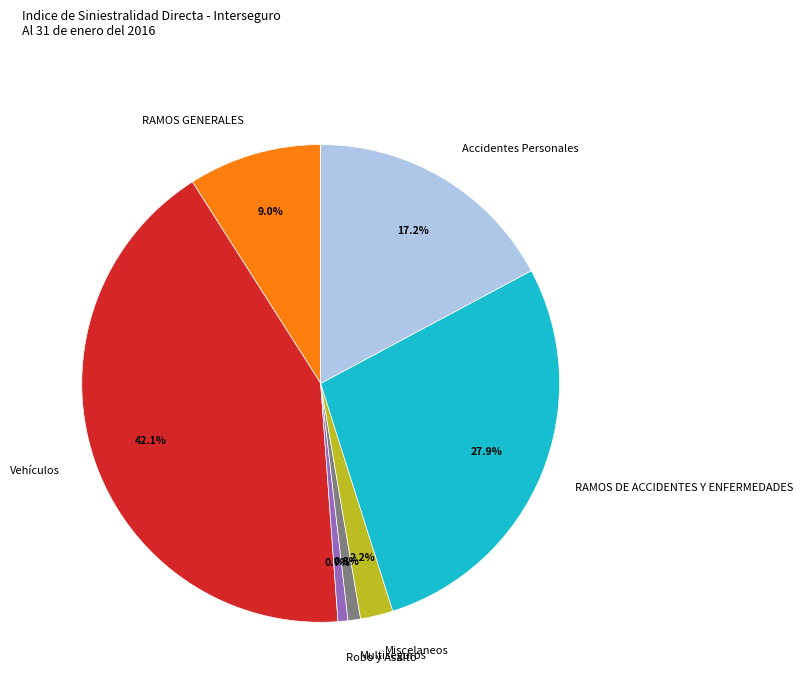

Does Multiseguros account for over 50% of the chart?

No